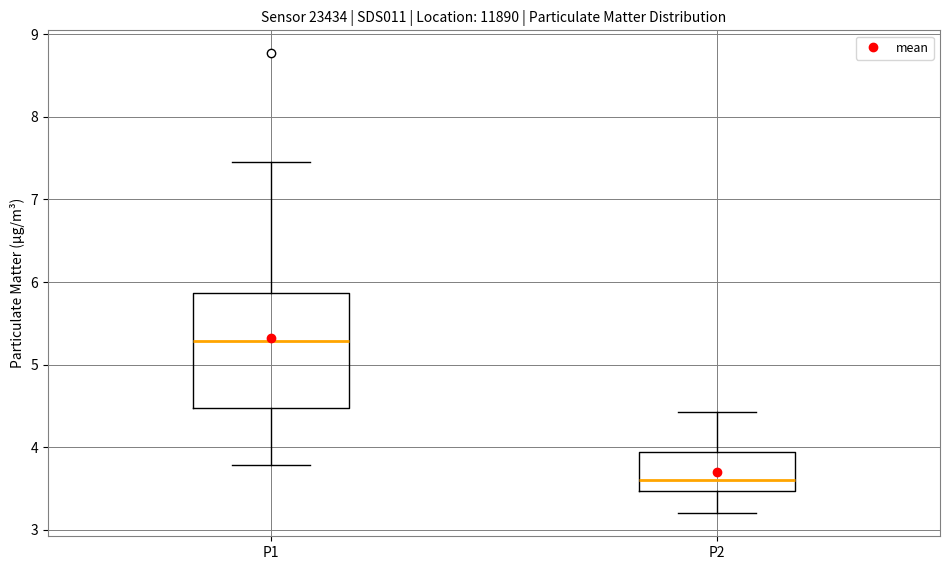

Reading left to right, read every box against the y-axis: the position of its median line, the range the box covers, and the ends of its whiskers. The values are not printed on the chart, so give them approximately, as read against the axis.

P1: median 5.3, box 4.5 to 5.9, whiskers 3.8 to 7.5
P2: median 3.6, box 3.5 to 3.9, whiskers 3.2 to 4.4